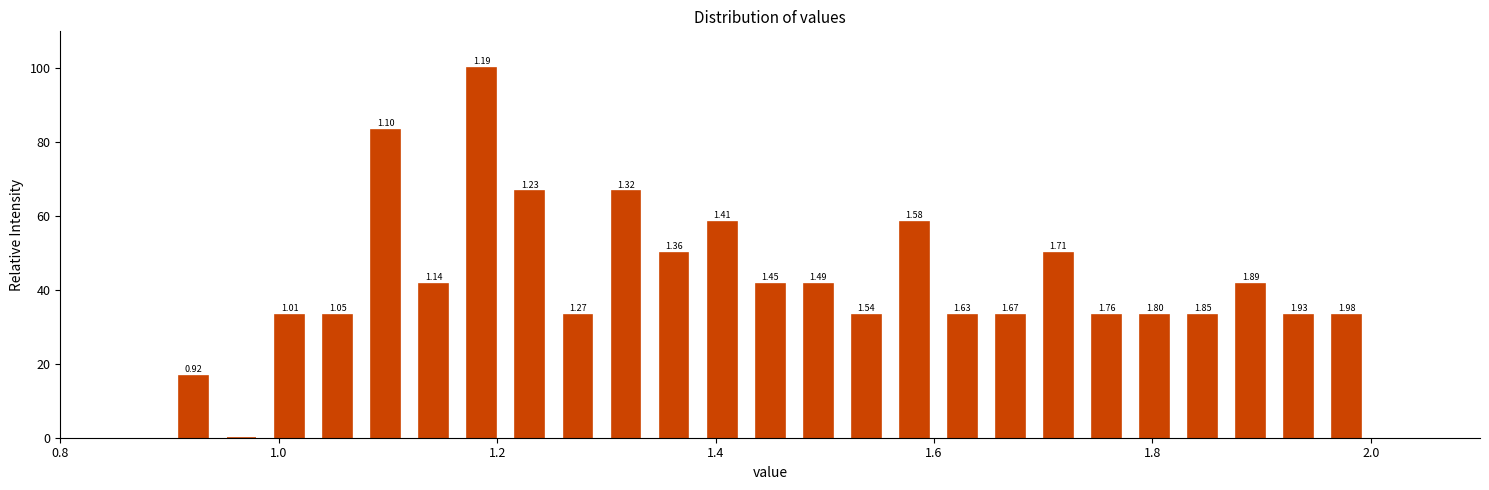

Read against the x-axis, roughly where is the centre of the tallest bar?

1.18